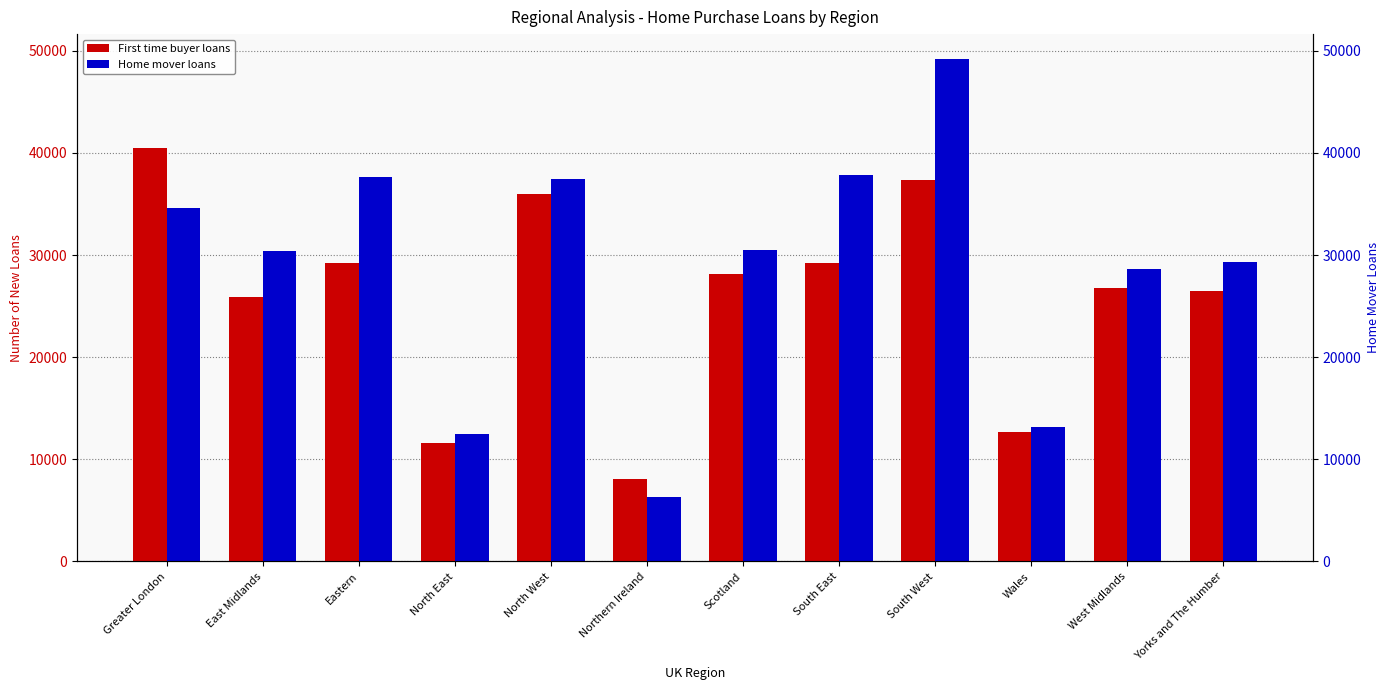

What is the lowest value of the First time buyer loans series?

8064